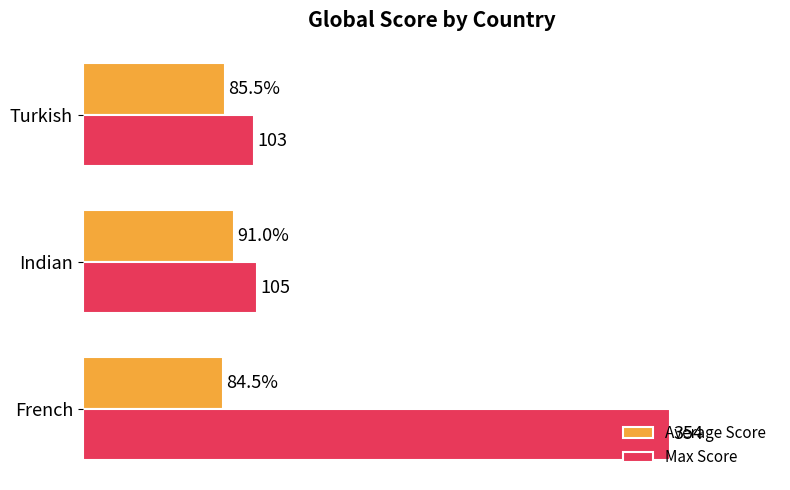

Which series has the largest total across all categories?

Max Score